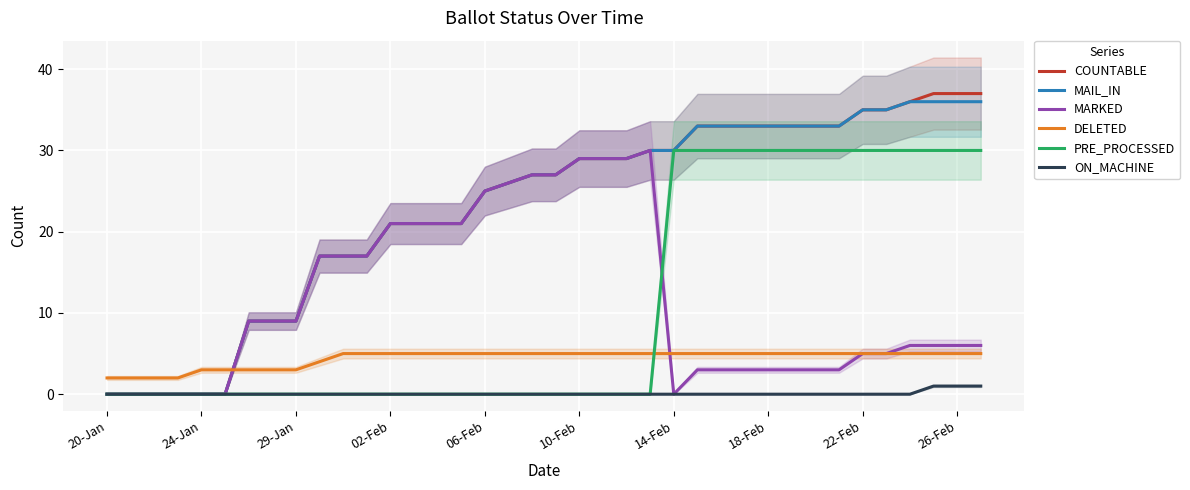

What is the approximate value of MARKED at 22-Feb, to the nearest 5?

5